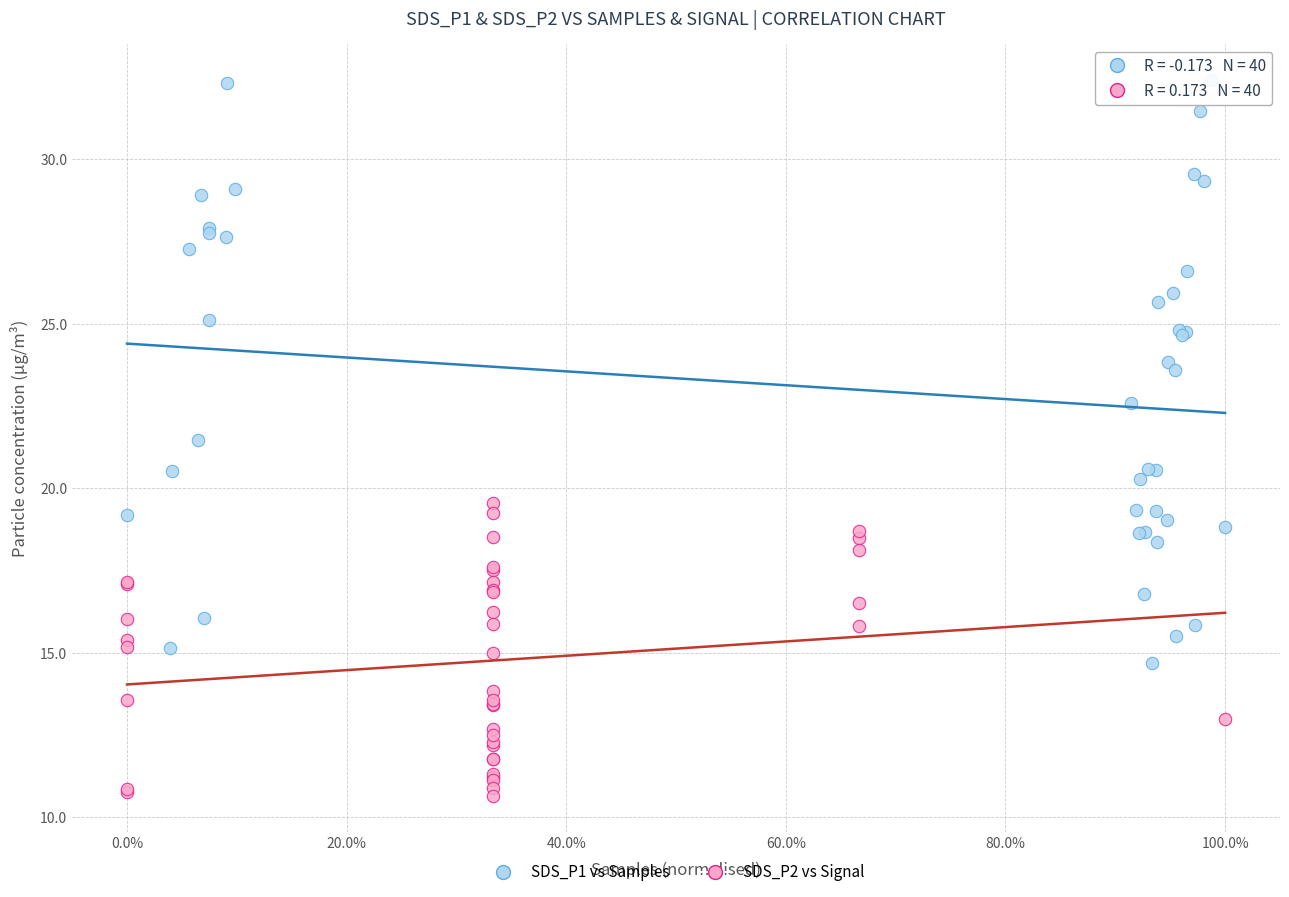

Which series reaches the minimum Y coordinate?

SDS_P2 vs Signal